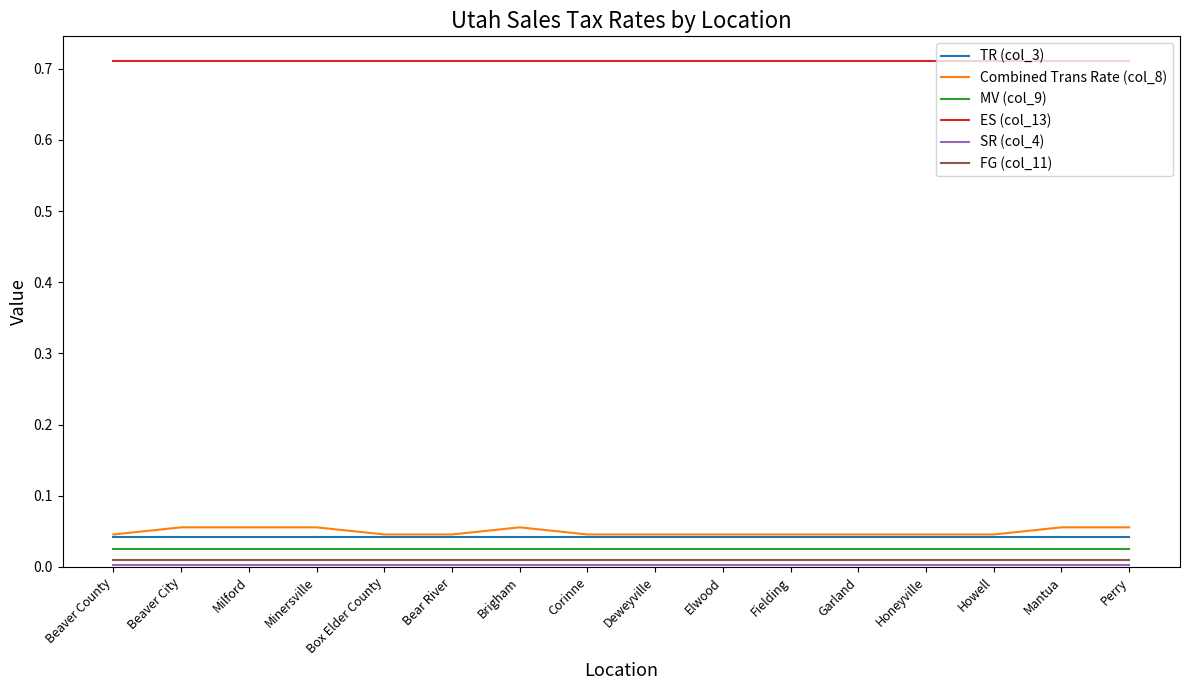

True or false: MV (col_9) and Combined Trans Rate (col_8) intersect in this chart.

False